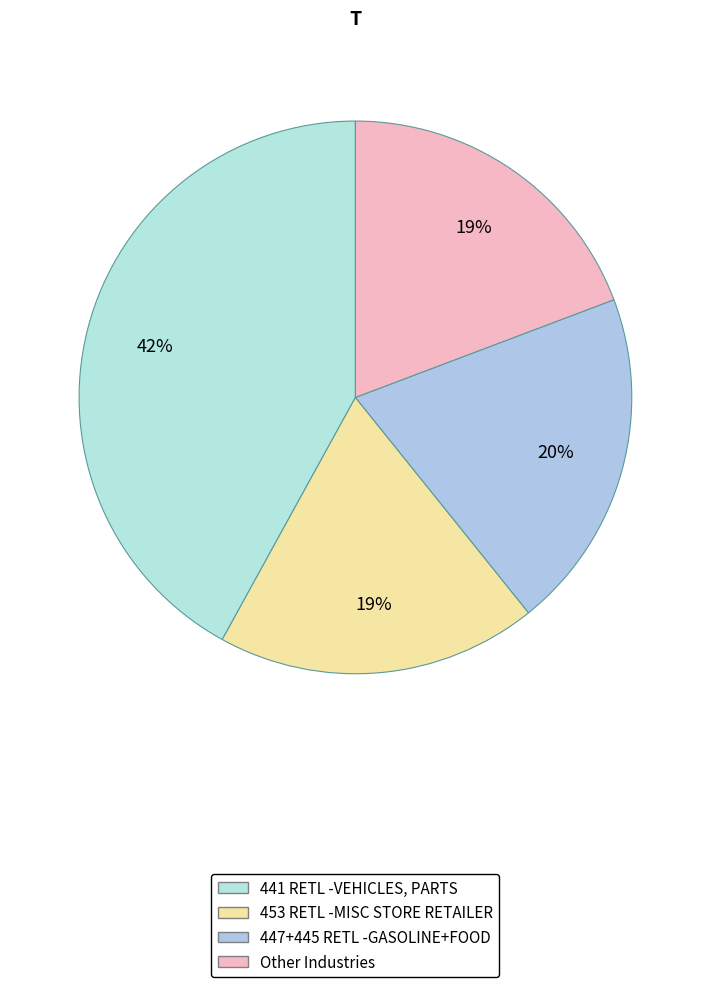

Count the number of slices in the pie.

4